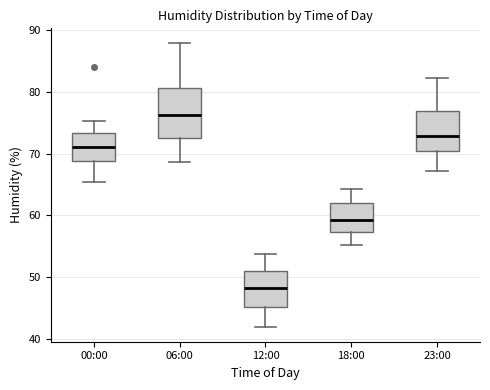

Comparing the boxes themselves (not the whiskers), which one is the tallest?

06:00